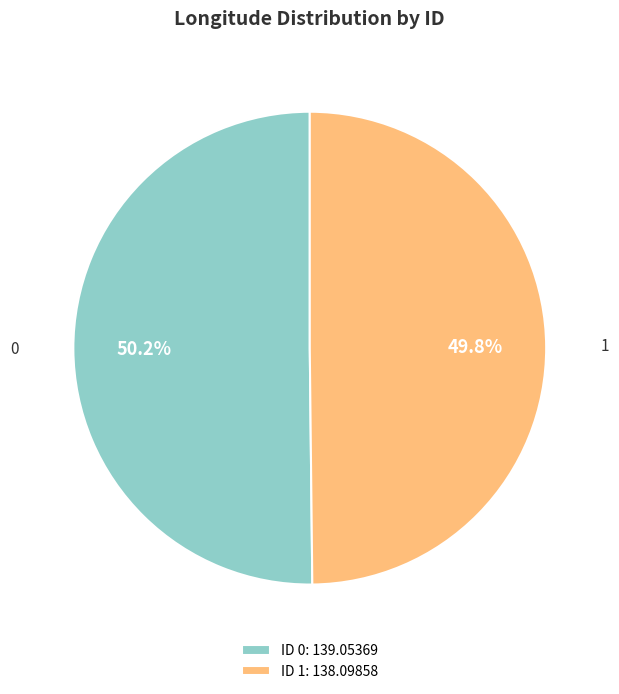

Is there a majority slice in this chart?

Yes